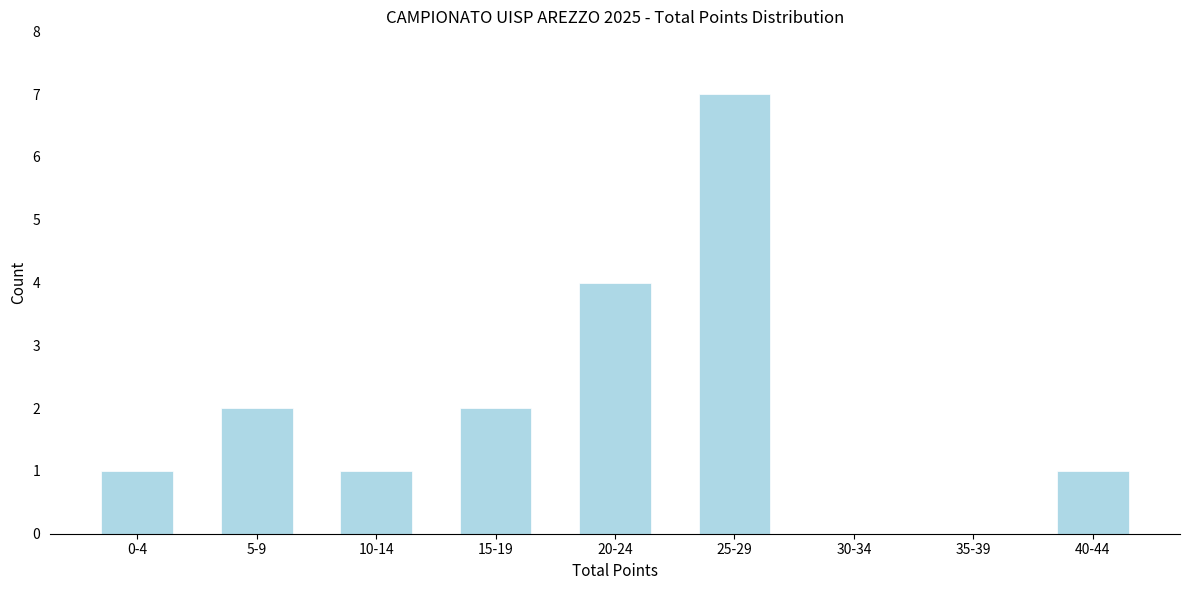

Reading right to left, what are all the values shown in this chart?

40-44=1	35-39=0	30-34=0	25-29=7	20-24=4	15-19=2	10-14=1	5-9=2	0-4=1